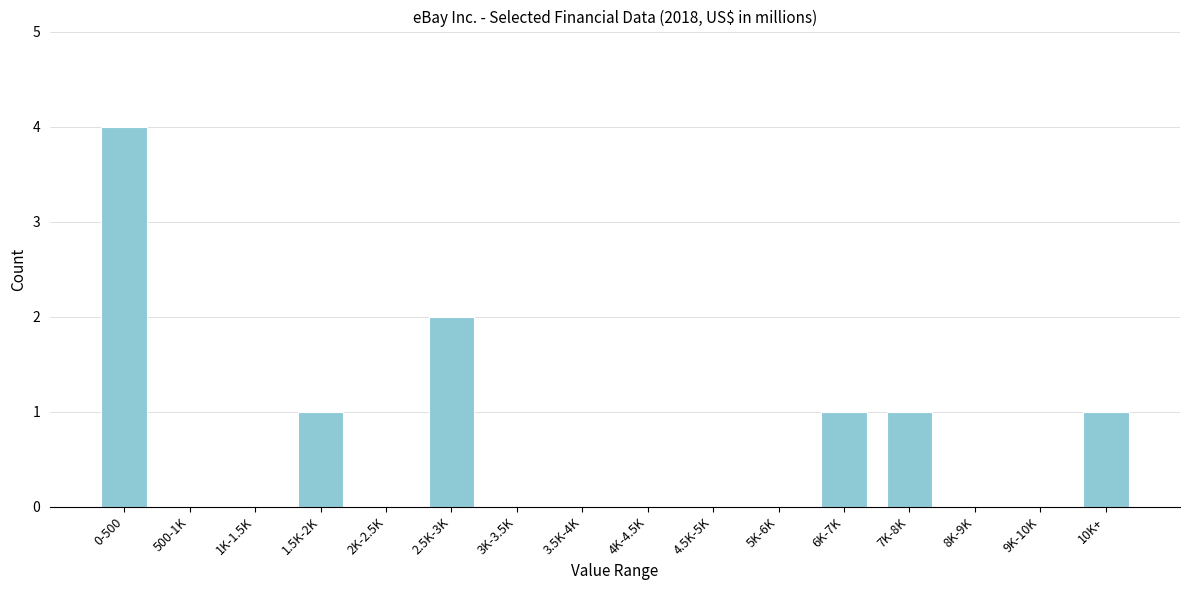

Reading right to left, what are all the values shown in this chart?

10K+=1	9K-10K=0	8K-9K=0	7K-8K=1	6K-7K=1	5K-6K=0	4.5K-5K=0	4K-4.5K=0	3.5K-4K=0	3K-3.5K=0	2.5K-3K=2	2K-2.5K=0	1.5K-2K=1	1K-1.5K=0	500-1K=0	0-500=4